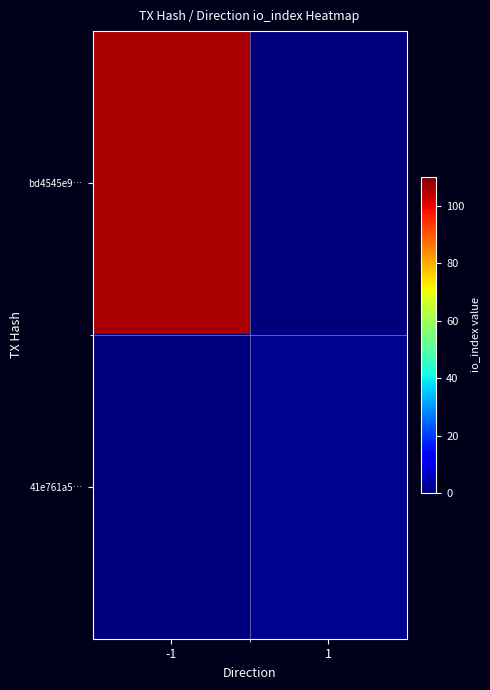

What is the greatest value displayed?

106